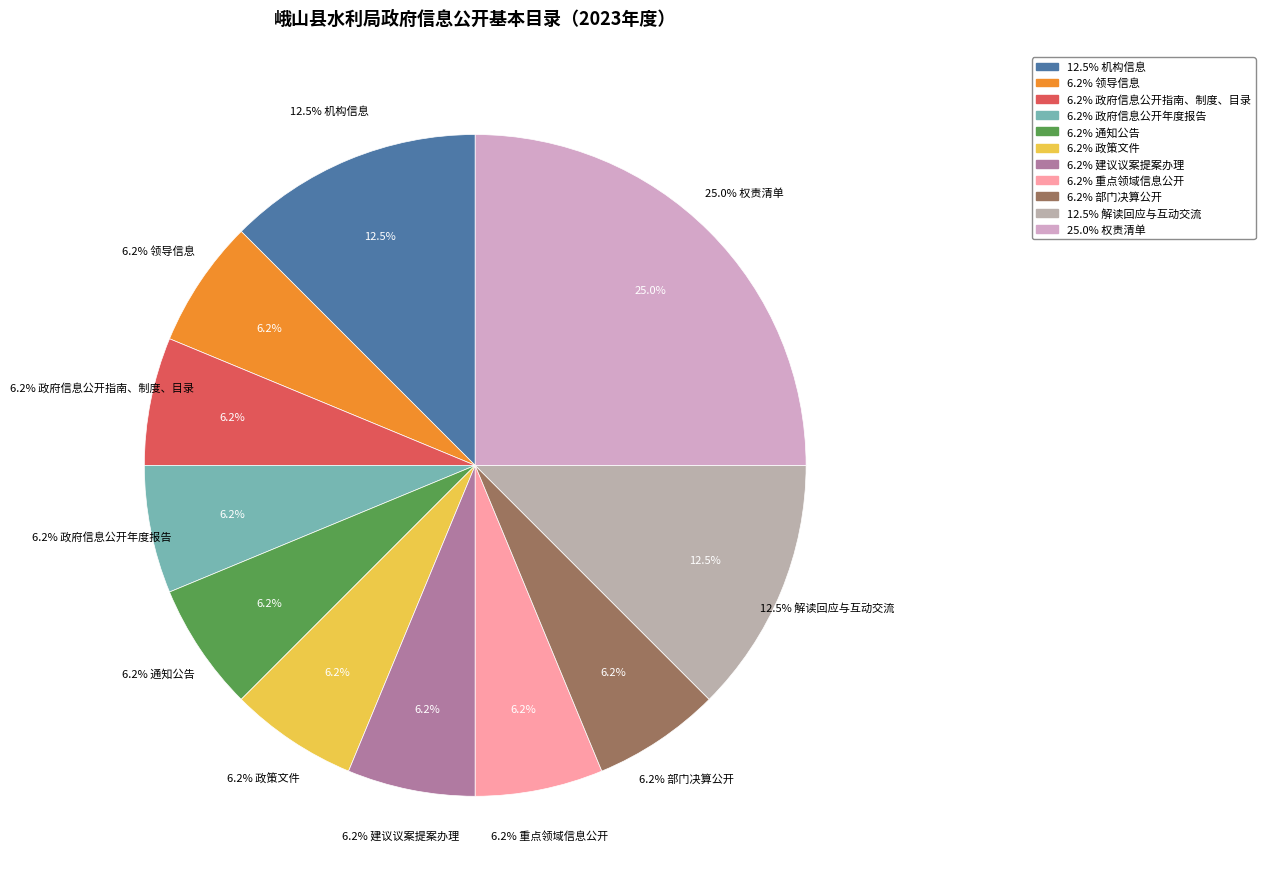

The 政府信息公开指南、制度、目录 slice represents 14% of the pie. True or false?

False